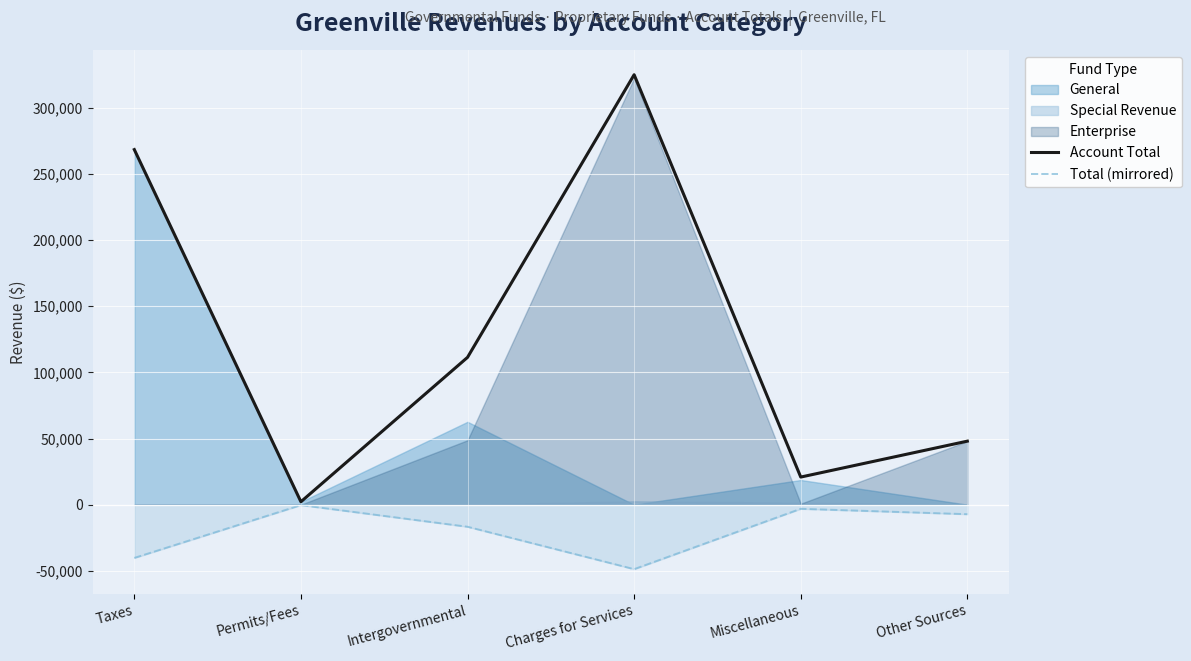

At which category does Account Total reach its first local peak?

Charges for Services